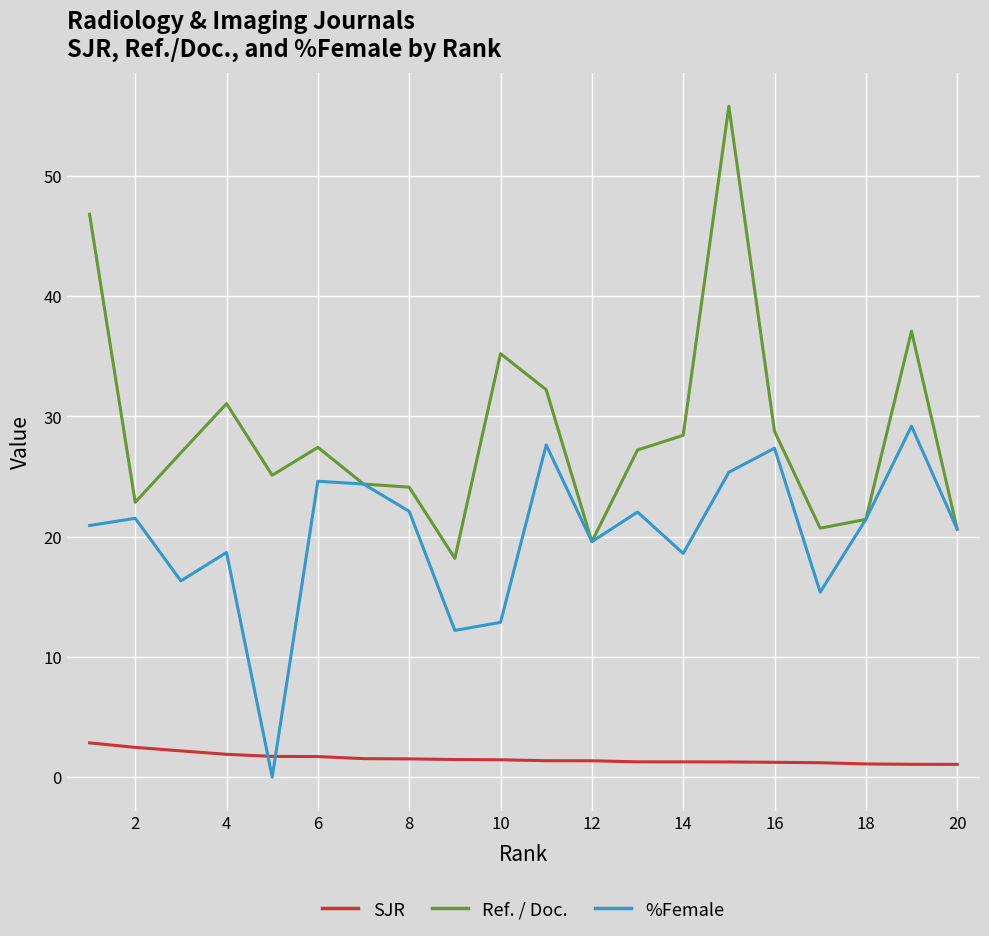

Rank the series by their maximum value, from highest to lowest.

Ref. / Doc., %Female, SJR